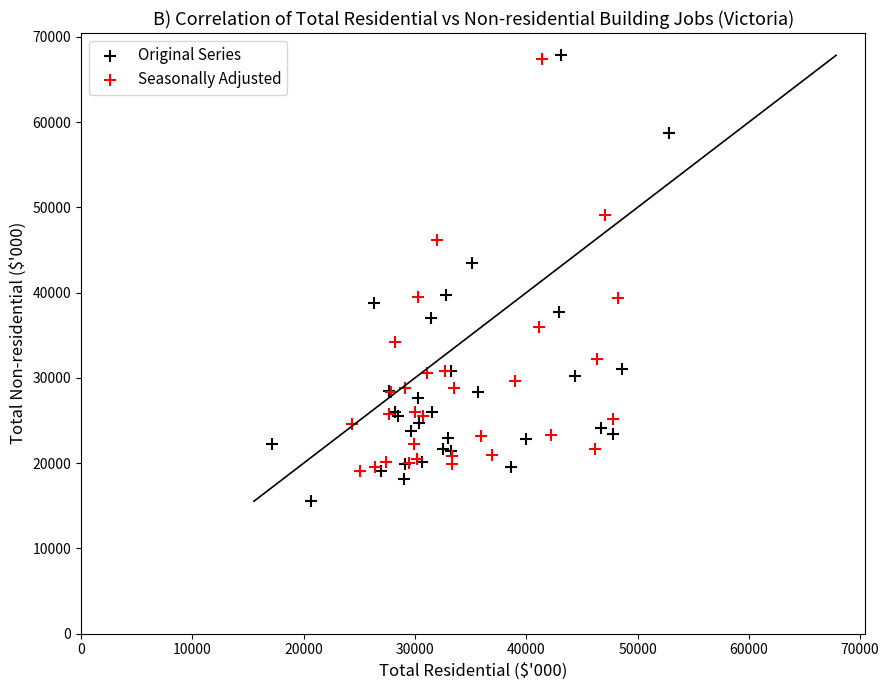

Which series reaches the minimum Y coordinate?

Original Series